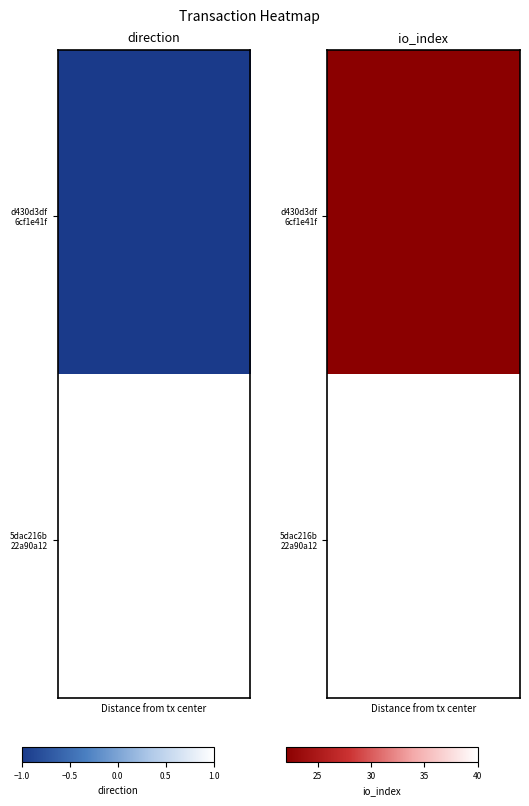

What value does the 5dac216b22a90a121c8a913967db8f2a34bb5d3 series have at 1, to the nearest 10?

40